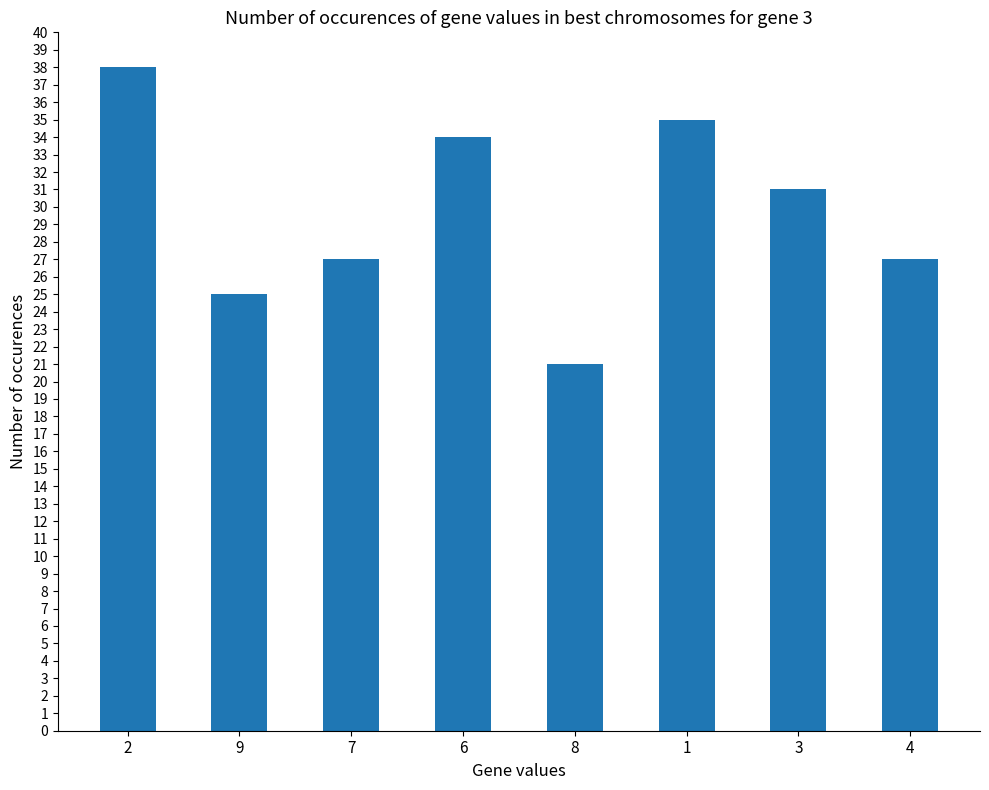

Approximately how many times larger is the value at 3 compared to 7?

1.1